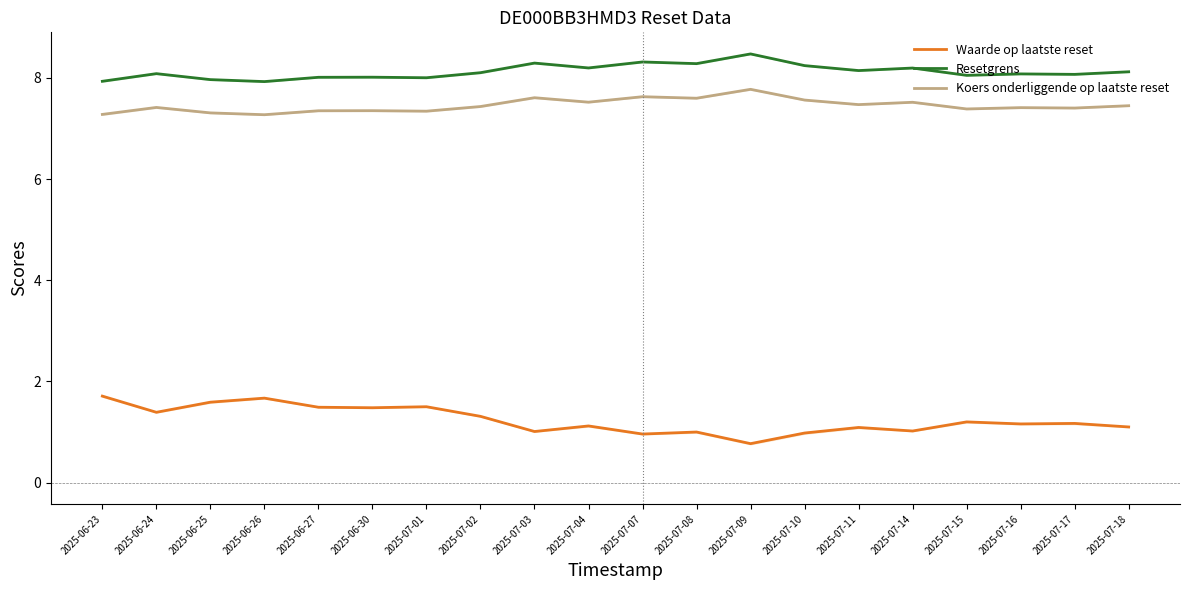

What is the minimum value for Waarde op laatste reset?

0.8